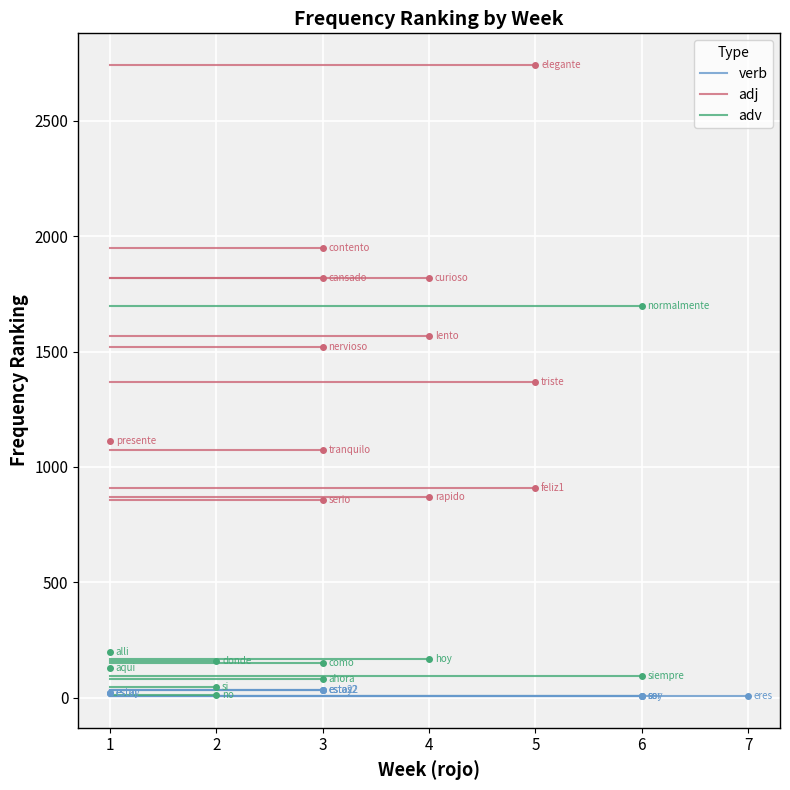

How many series are shown in this chart?

3